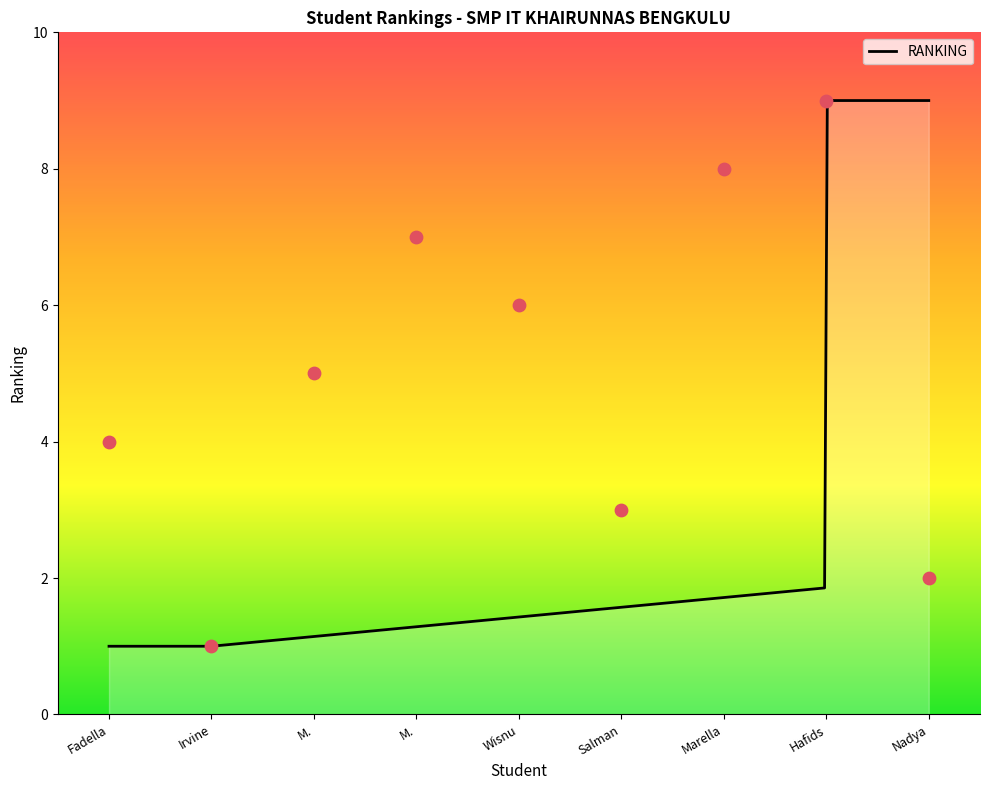

Approximately how many times larger is the value at M. Zaky Fathurahim compared to Irvine Paramadina Batubara?

7.0